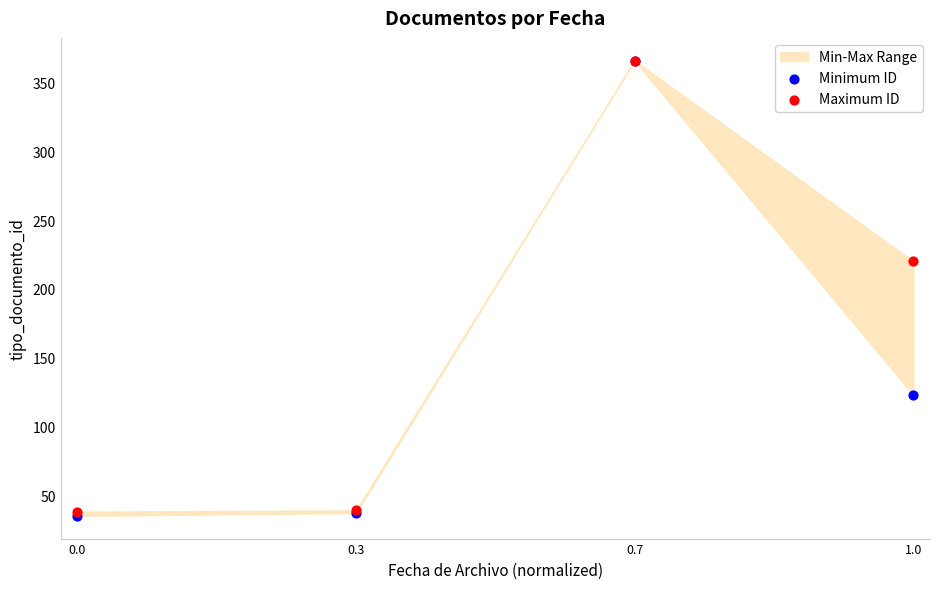

In the Maximum ID series, what Y value is closest to 202?

220